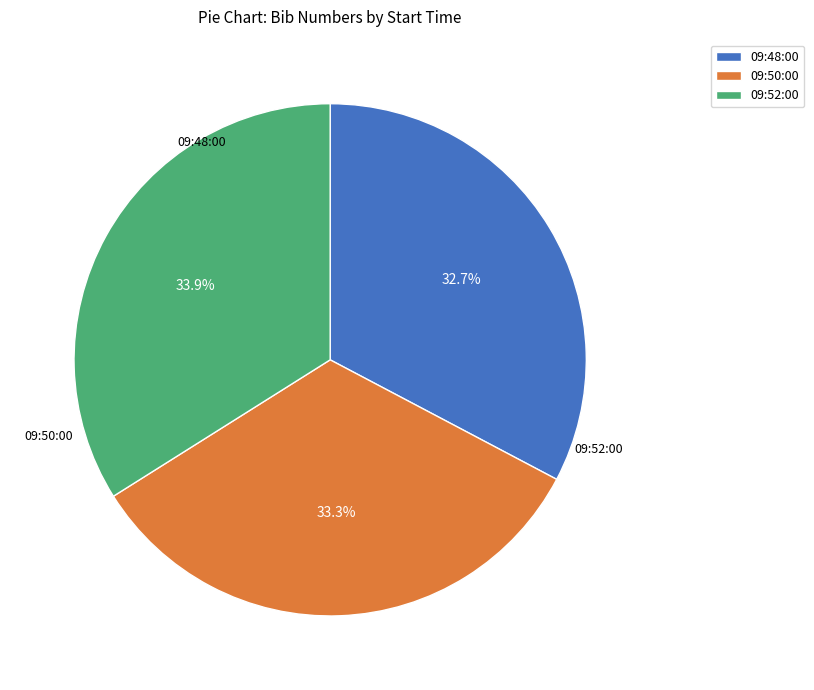

The 09:48:00 slice represents 33% of the pie. True or false?

True